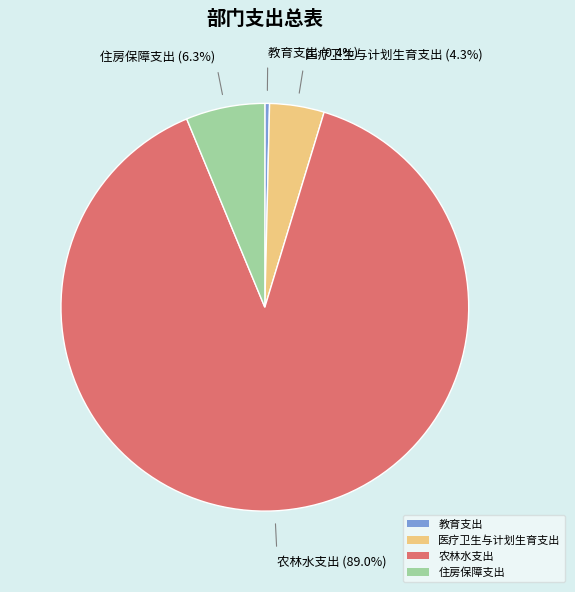

Approximately how many times larger is the value at 教育支出 compared to 医疗卫生与计划生育支出?

0.1